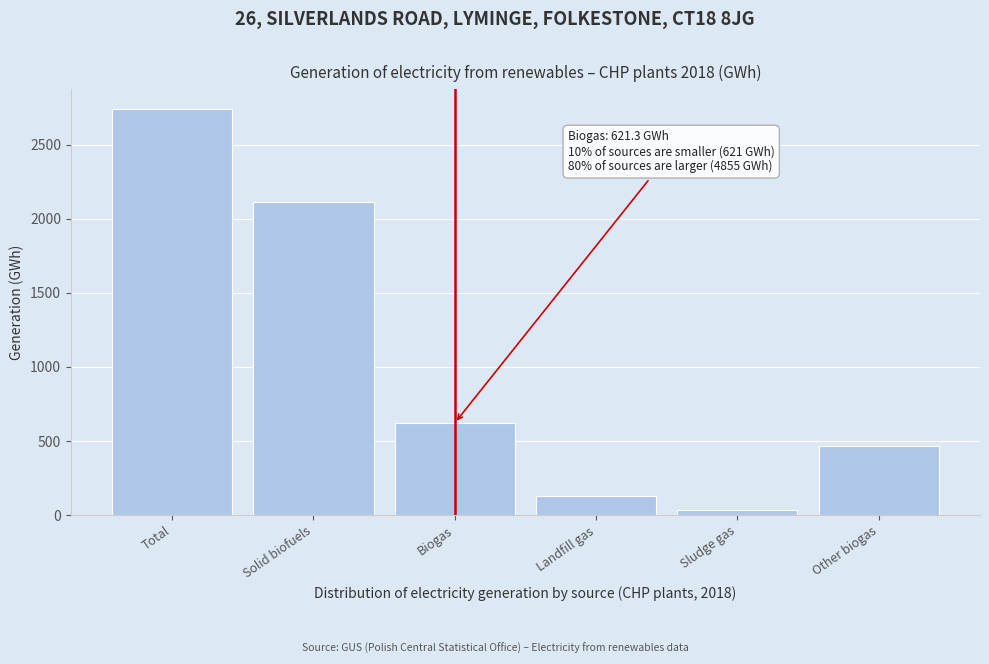

Reading right to left, extract all data points from this chart.

462.8	30.4	128.1	621.3	2116.8	2738.1